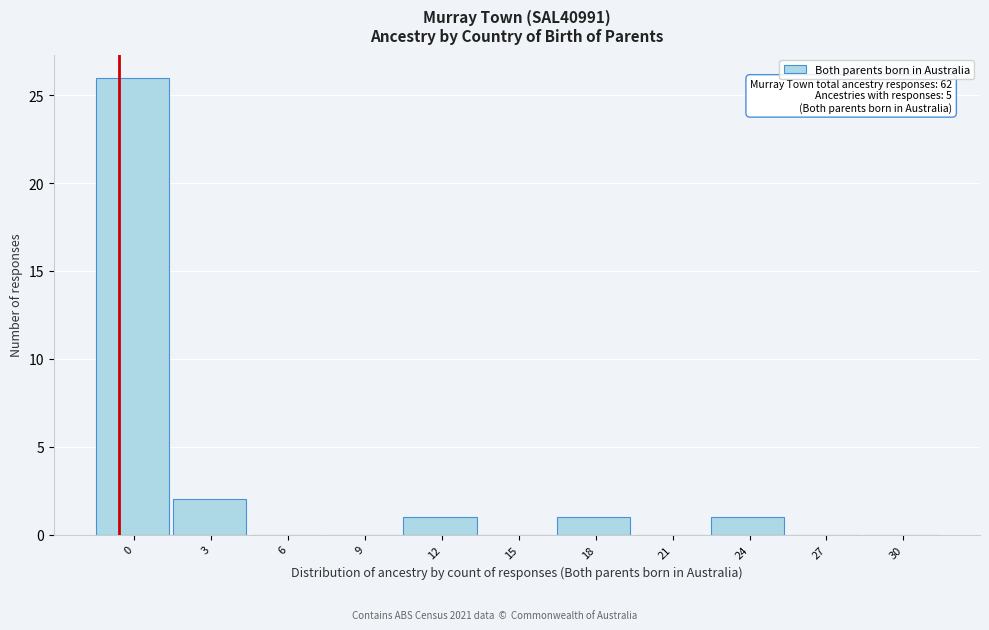

Reading left to right, what are all the values shown in this chart?

0=26	3=2	6=0	9=0	12=1	15=0	18=1	21=0	24=1	27=0	30=0